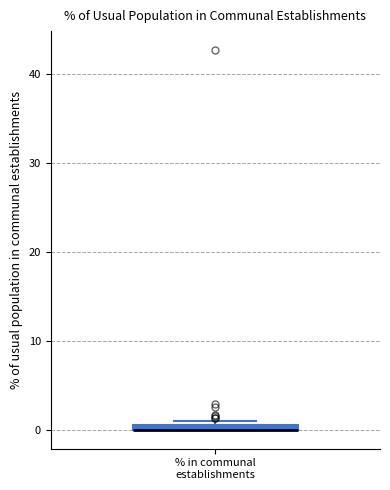

Where is the upper edge of the box for % in communal establishments on the y-axis? The values are not printed on the chart, so give them approximately, as read against the axis.

1